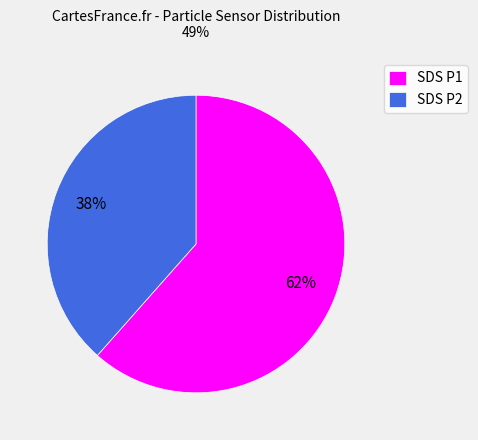

To the nearest percent, what percentage of the pie is SDS P1?

61%